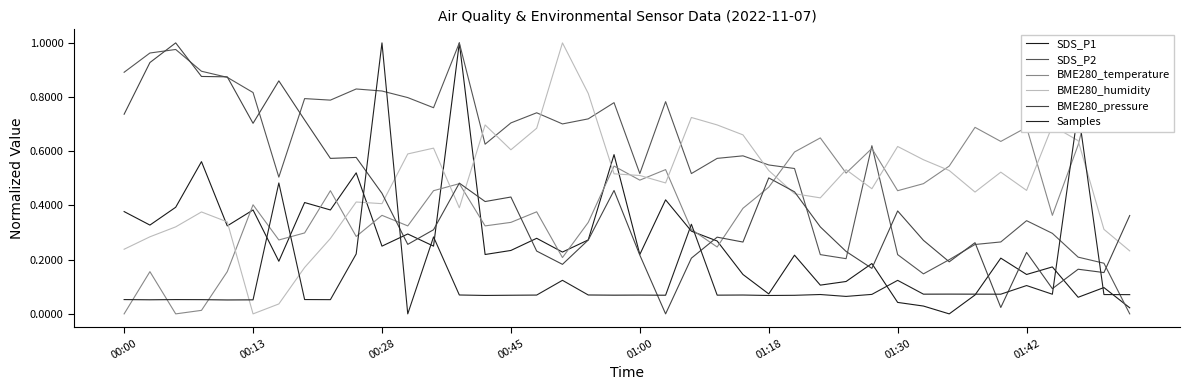

What is the approximate value of BME280_temperature at 38?

1.0